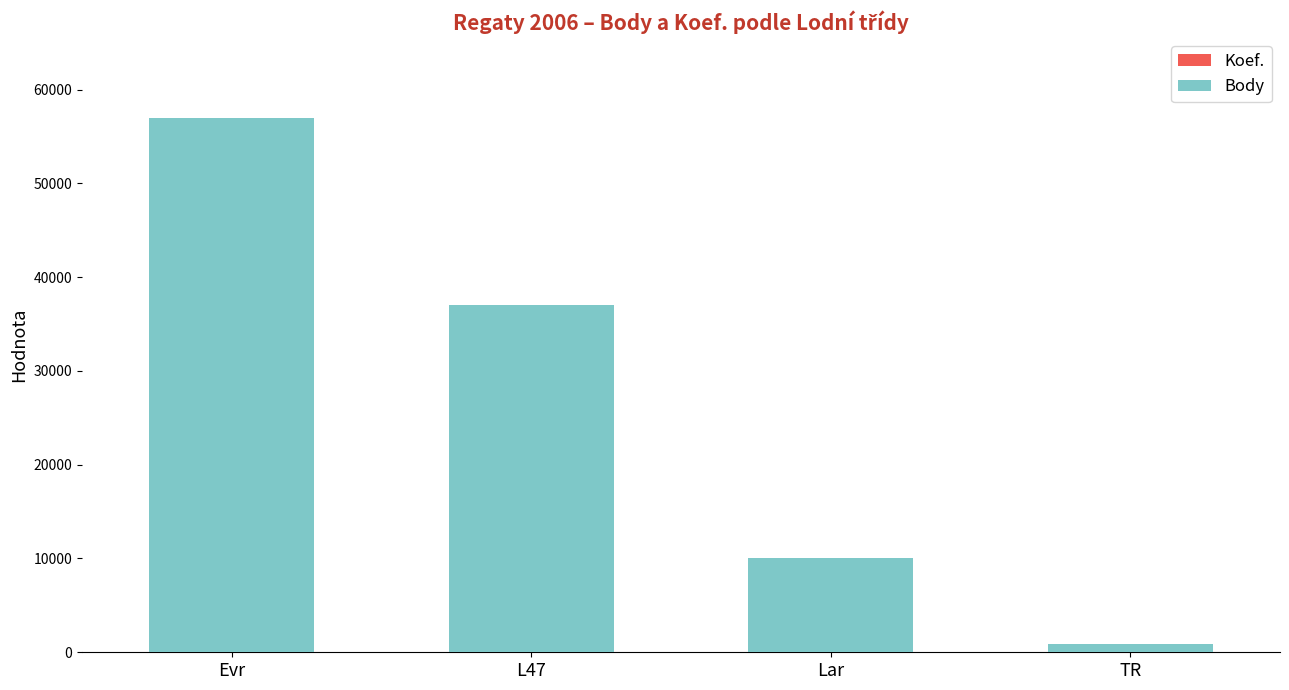

At which category is the sum across all series the highest?

Evr